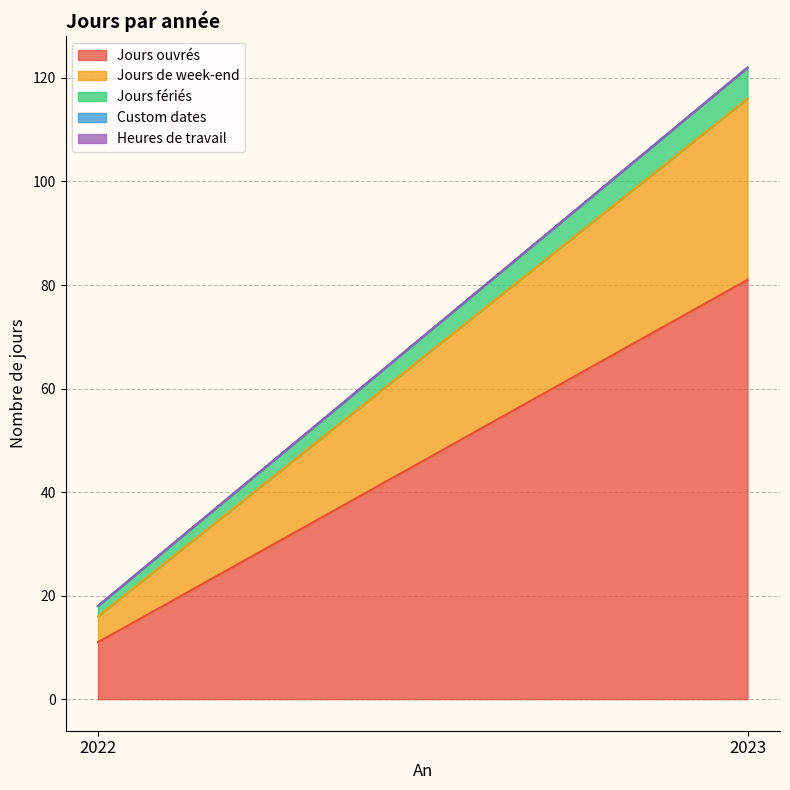

Reading left to right, transcribe all the data shown in this chart.

Jours ouvrés: 11	81
Jours de week-end: 5	35
Jours fériés: 2	6
Custom dates: 0	0
Heures de travail: 0	0